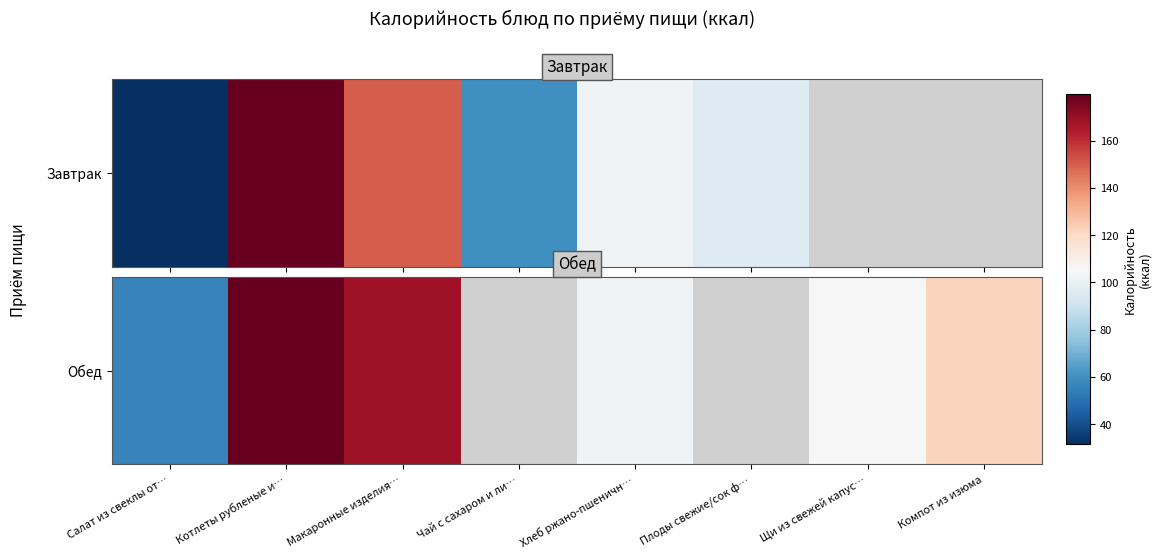

Which label corresponds to the smallest value in the chart?

Салат из свеклы от…